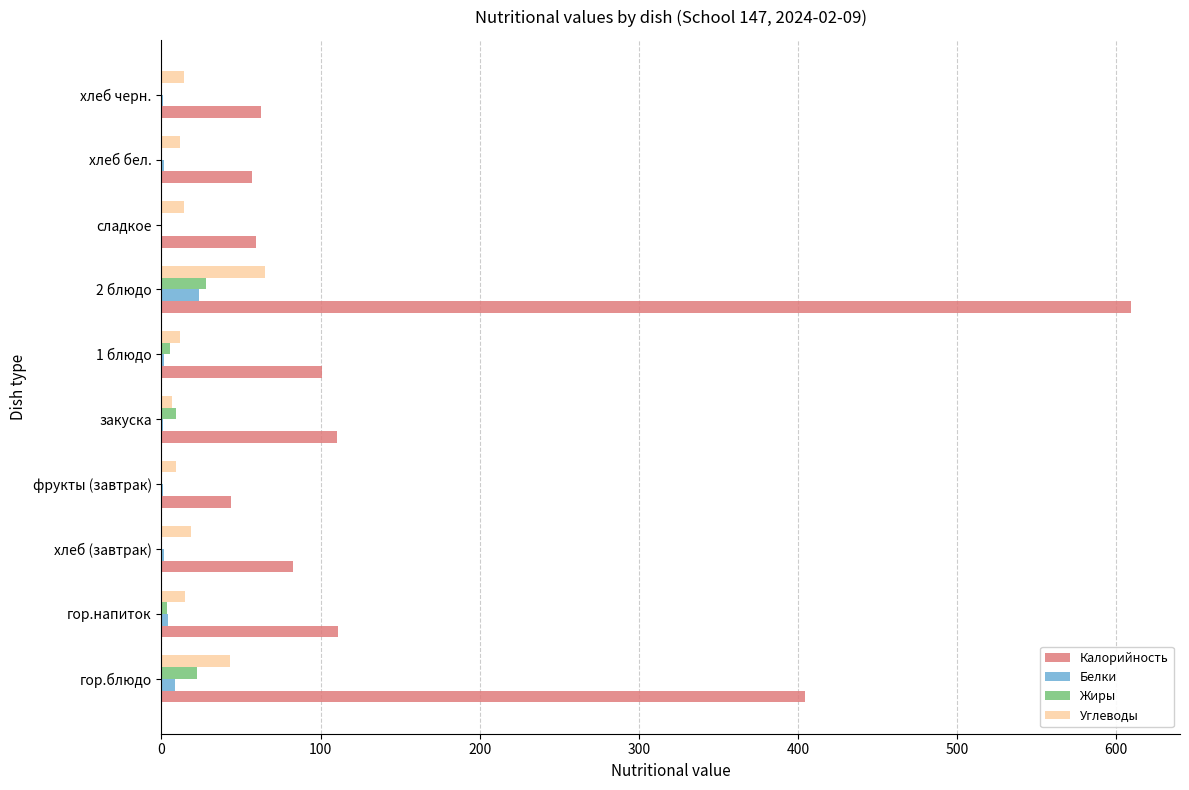

Count the number of data series in this chart.

4